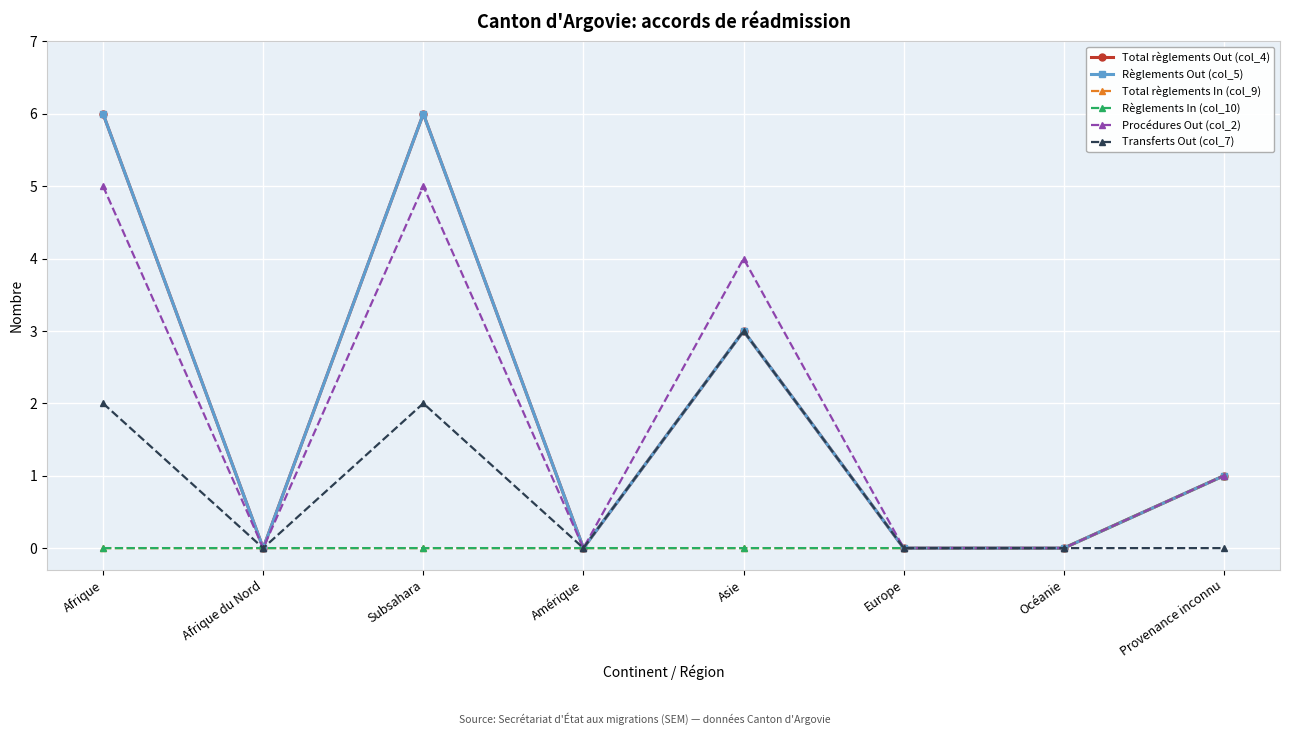

Is this an area chart (filled region under the line)?

No